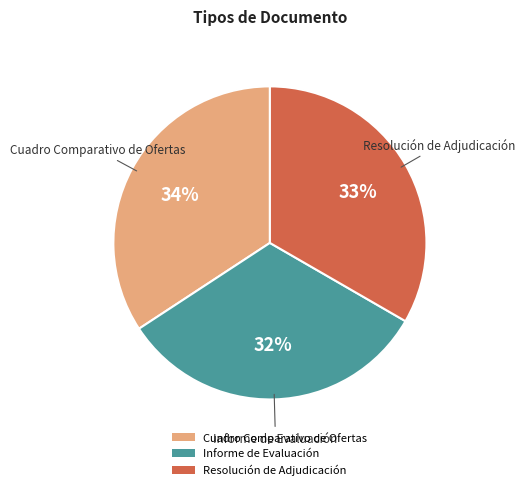

Rank the categories by value from highest to lowest.

Cuadro Comparativo de Ofertas, Resolución de Adjudicación, Informe de Evaluación